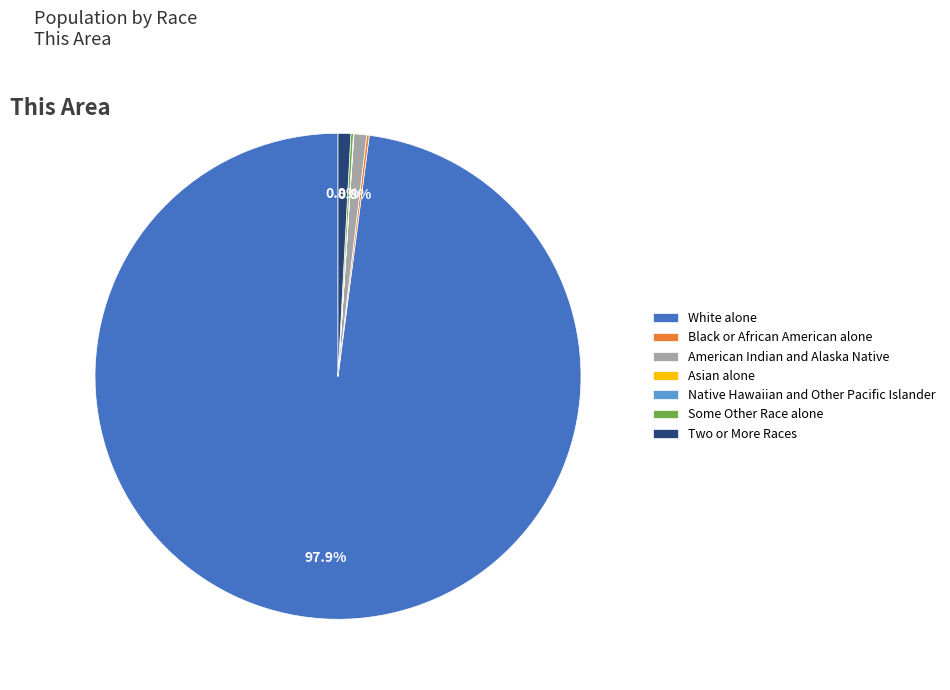

Which category has the biggest portion of the pie?

White alone